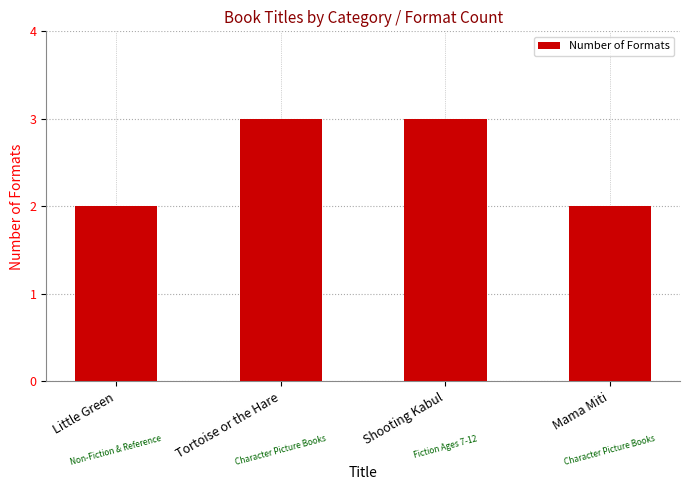

The chart shows a value of 1 at Shooting Kabul. True or false?

False